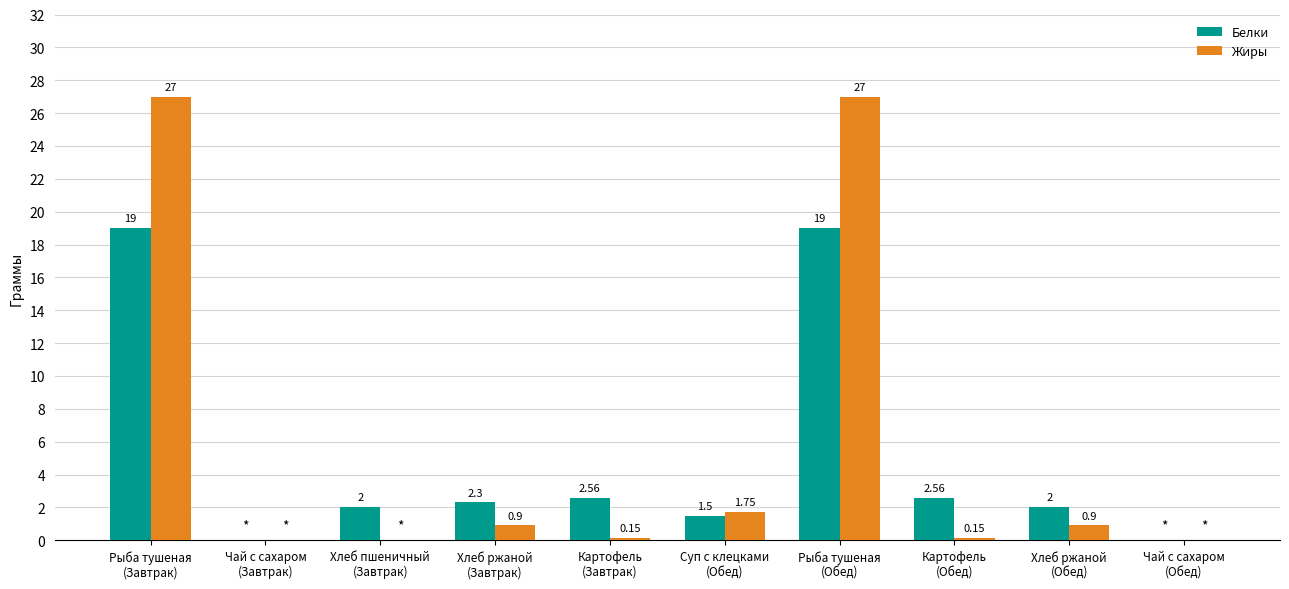

How many distinct data groups are displayed?

2